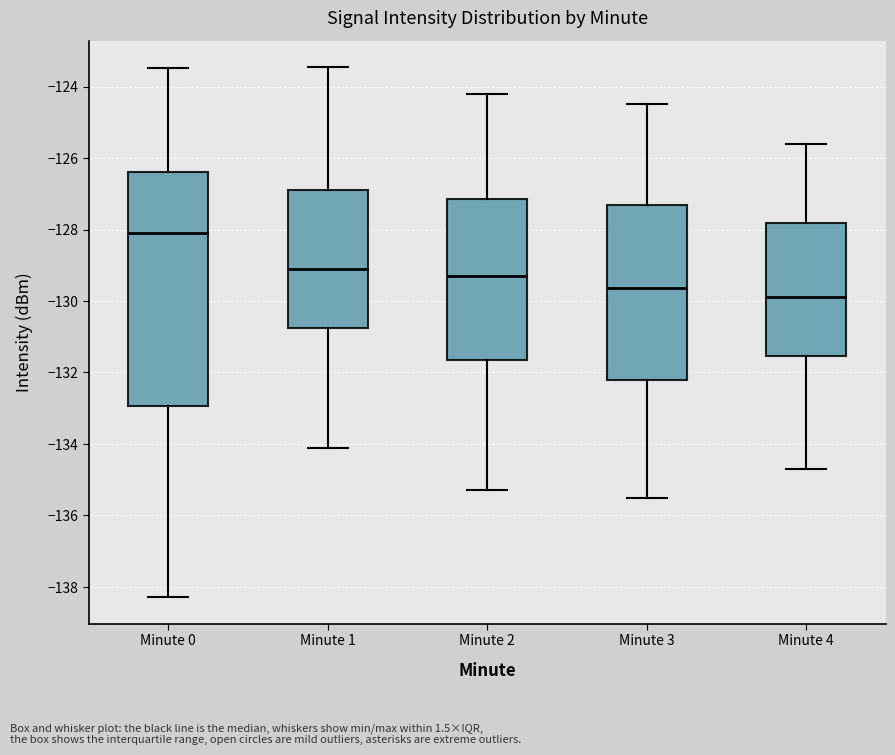

Comparing the boxes themselves (not the whiskers), which one is the tallest?

Minute 0